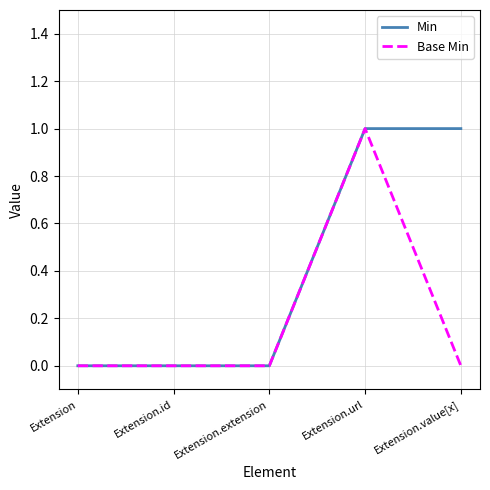

Reading left to right, transcribe all the data shown in this chart.

Min: 0	0	0	1	1
Base Min: 0	0	0	1	0